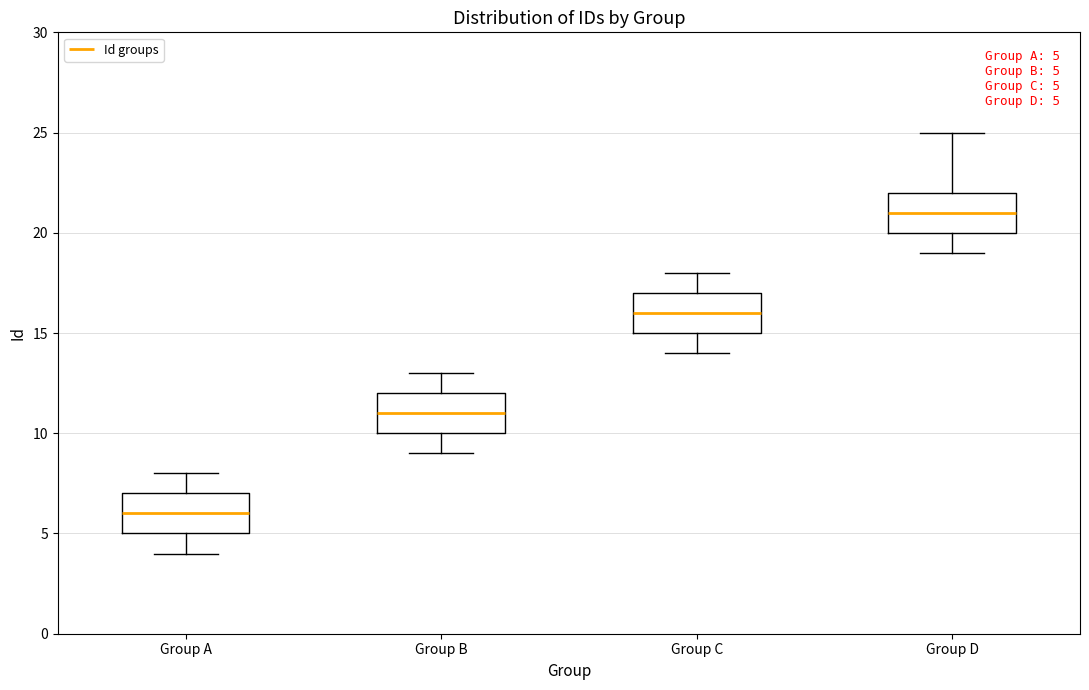

Which box's median line is the highest?

Group D